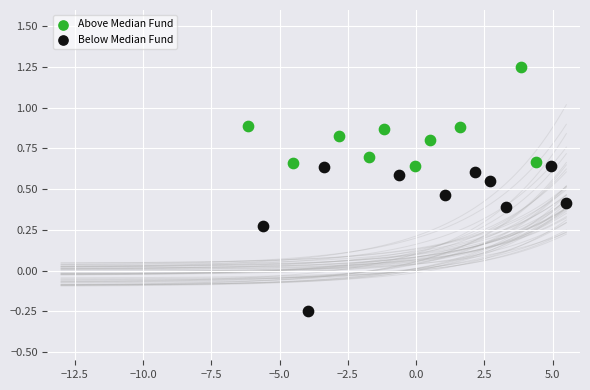

Which series has the largest Y range (max minus min)?

Below Median Fund